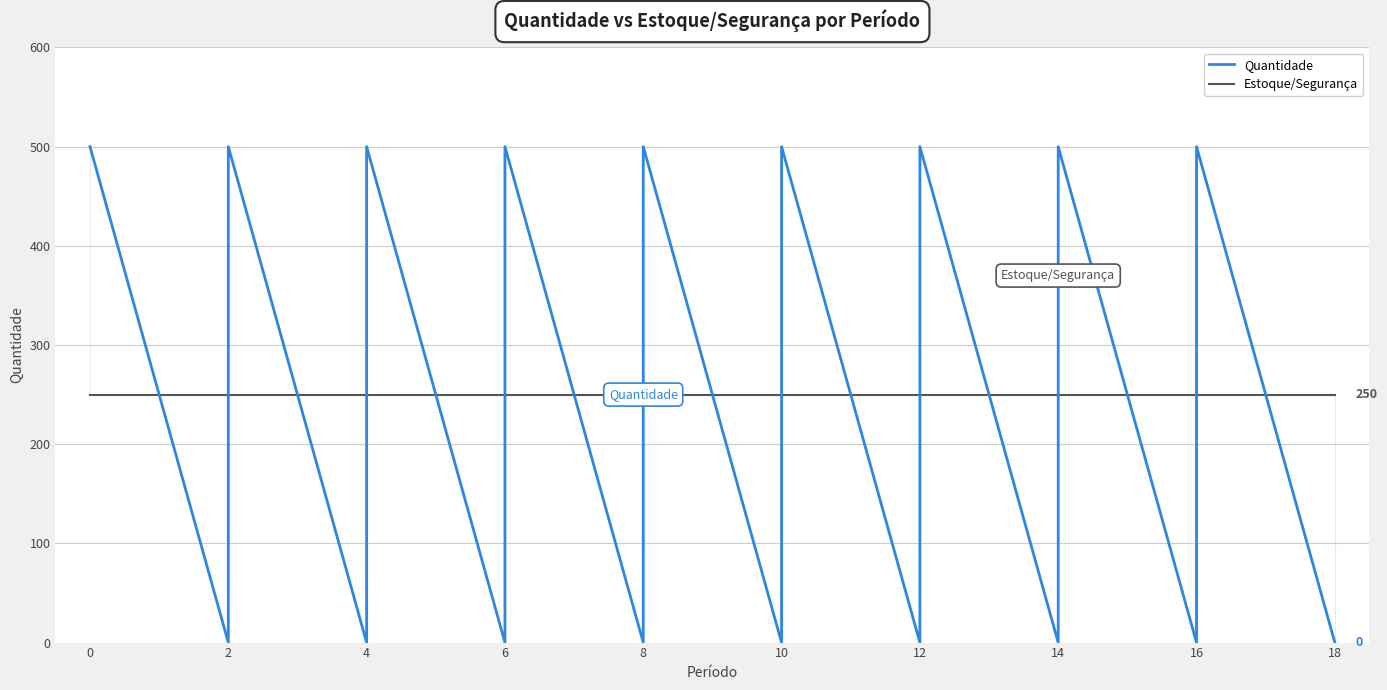

List the series in order of their peak value, lowest first.

Estoque/Segurança, Quantidade